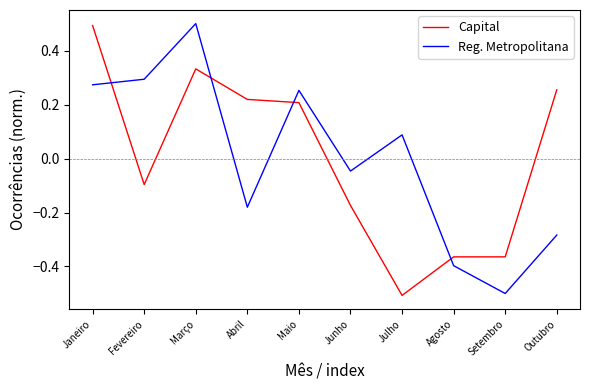

How many lines are shown in the chart?

2